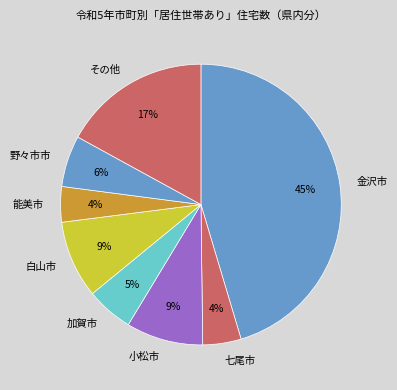

Do 金沢市 and 加賀市 together represent more than half of the pie?

Yes